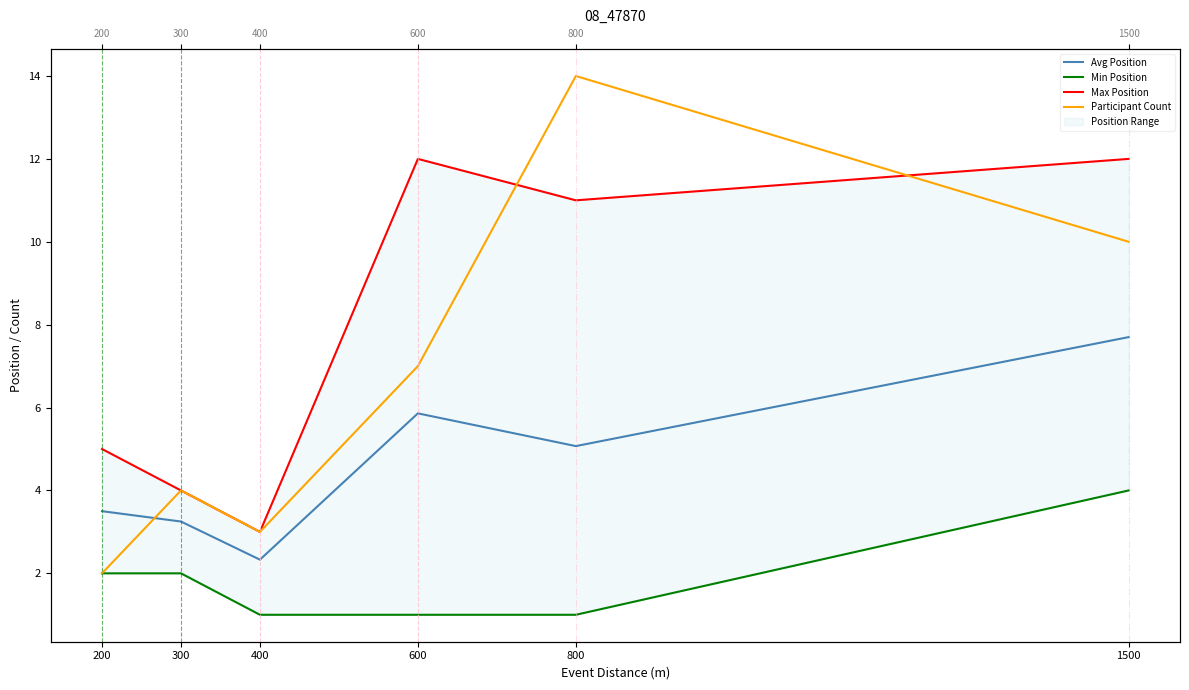

How many values in the Participant Count series exceed 7?

2